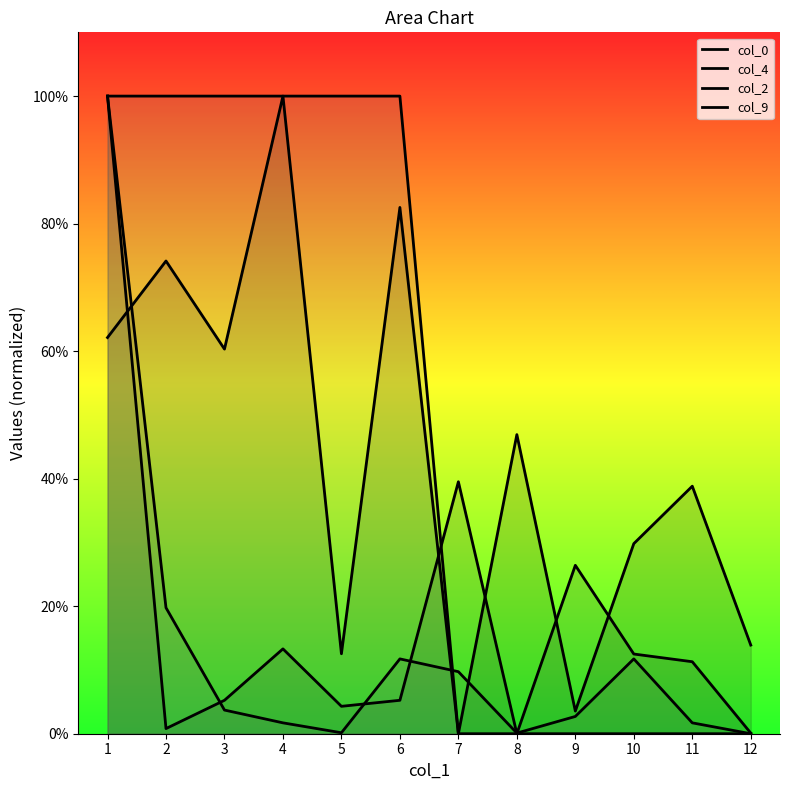

Where does the col_4 series first go above 11?

1